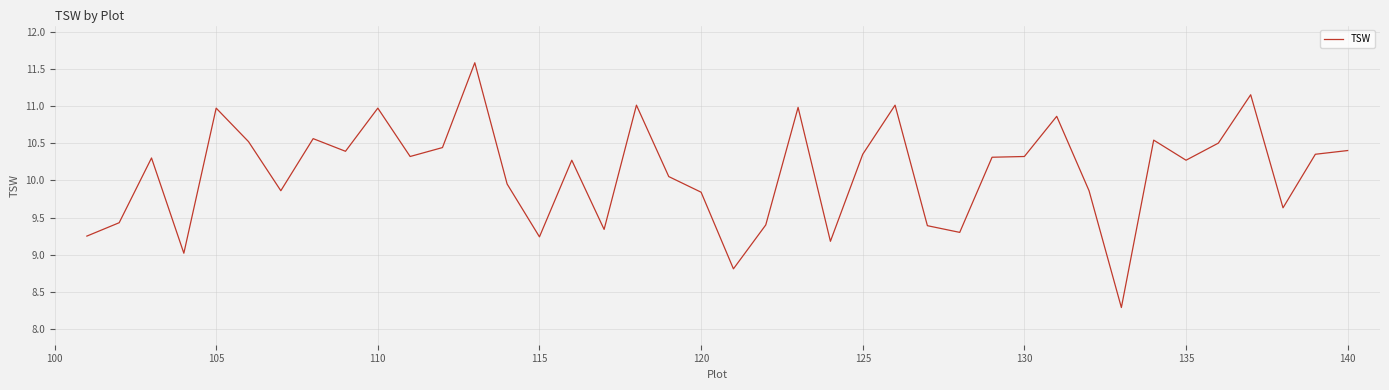

What is the difference between the second highest and minimum values?

2.9